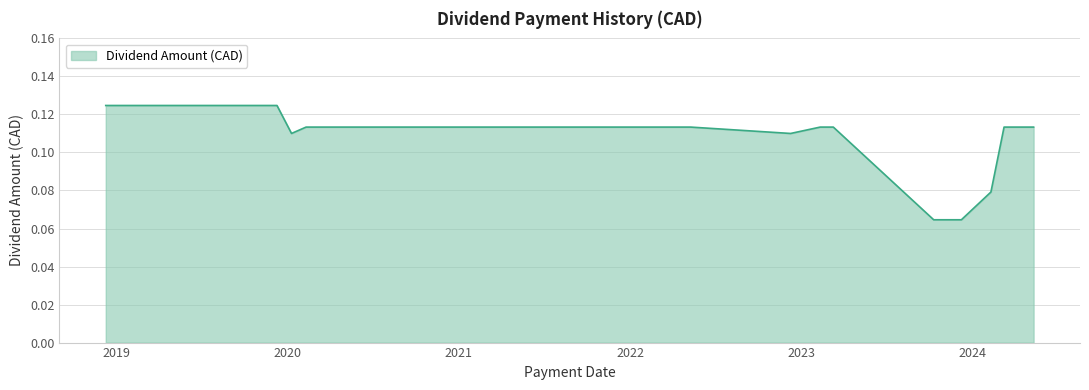

What is the label of the 13th point from the left?

2022-03-10